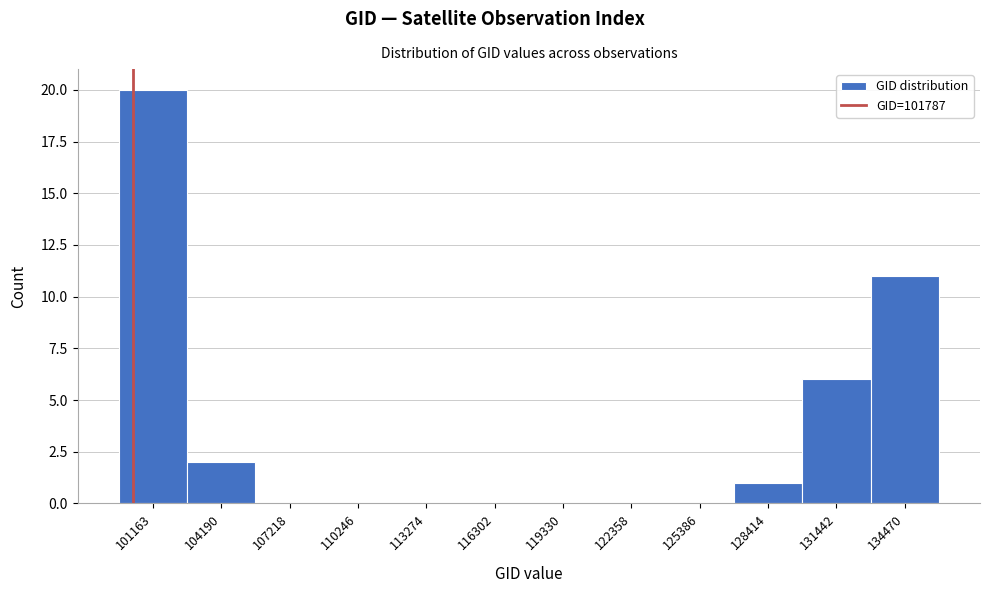

Reading left to right, transcribe all the data shown in this chart.

101163=20	104190=2	107218=0	110246=0	113274=0	116302=0	119330=0	122358=0	125386=0	128414=1	131442=6	134470=11